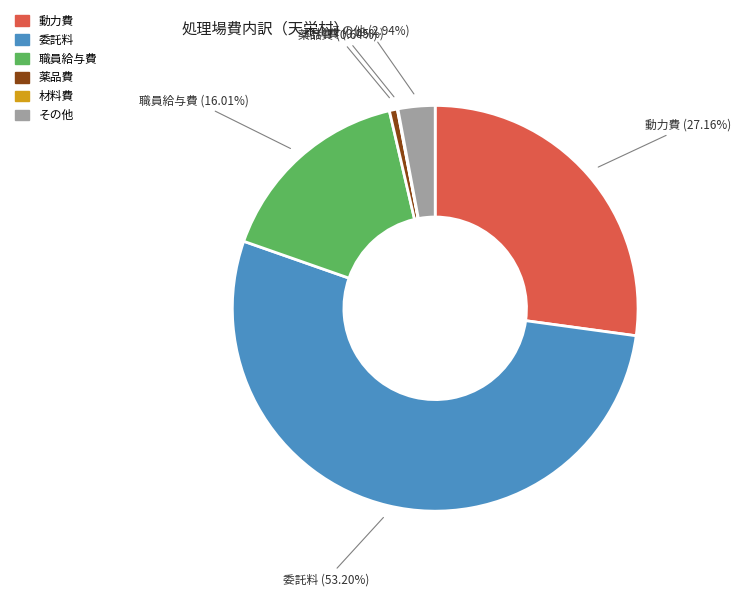

What is the majority slice?

委託料